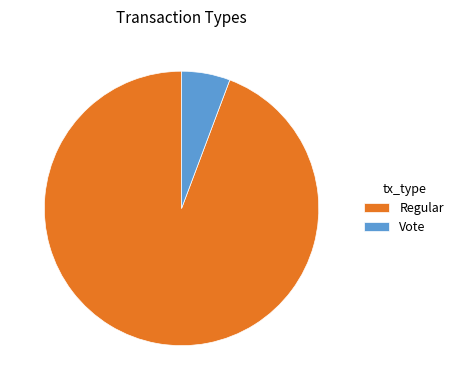

The Regular slice represents 94% of the pie. True or false?

True